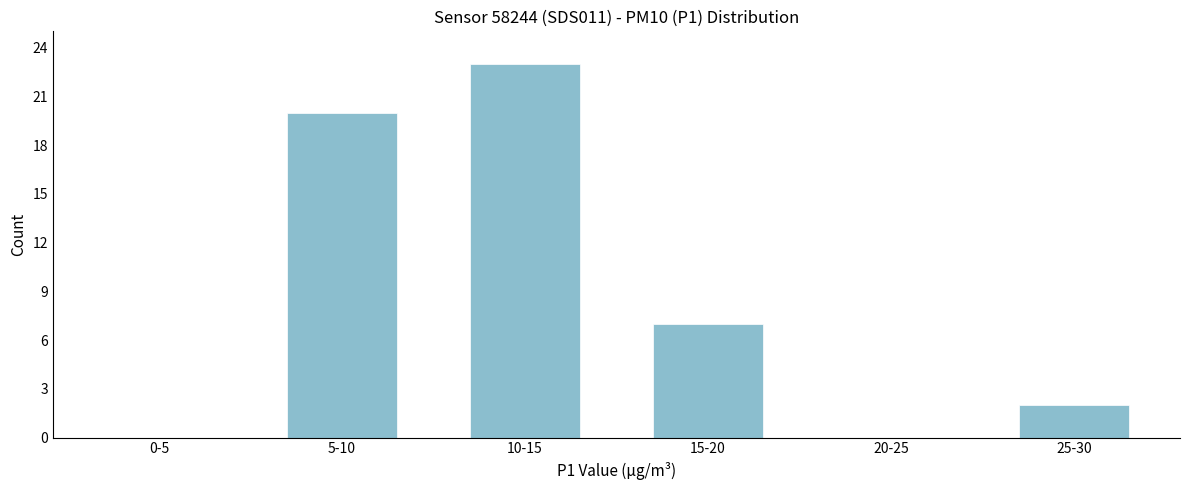

Reading left to right, list all the values displayed in this chart.

0-5=0	5-10=20	10-15=23	15-20=7	20-25=0	25-30=2